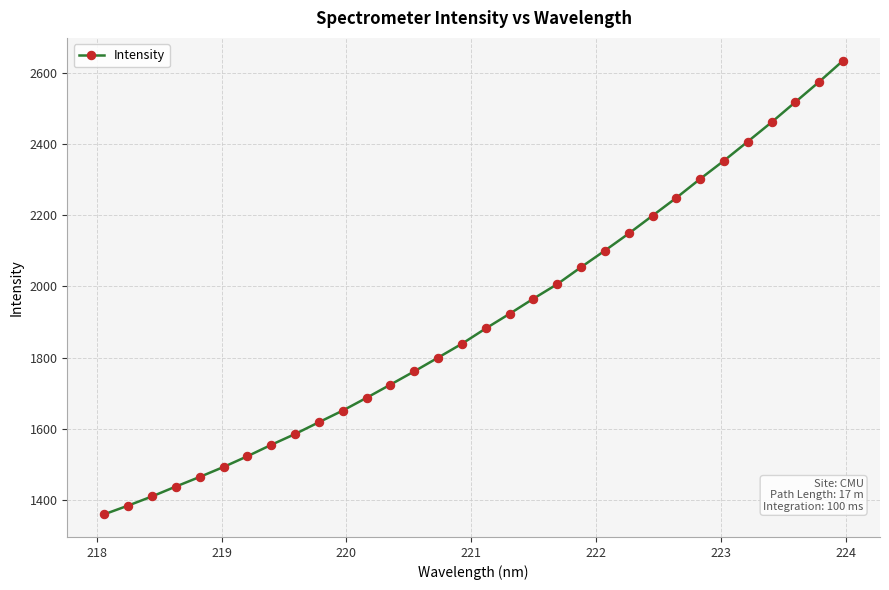

What is the smallest value displayed?

1359.1